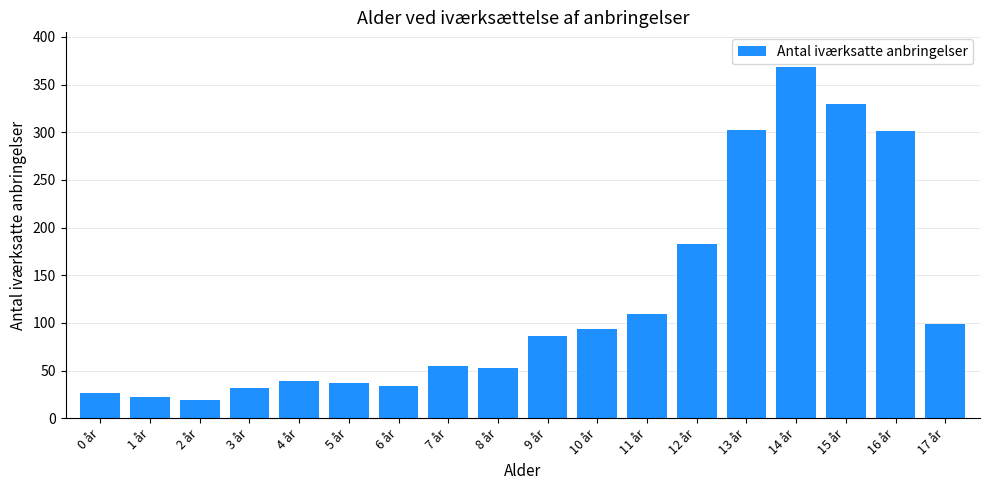

What position from the left is 12 år?

13